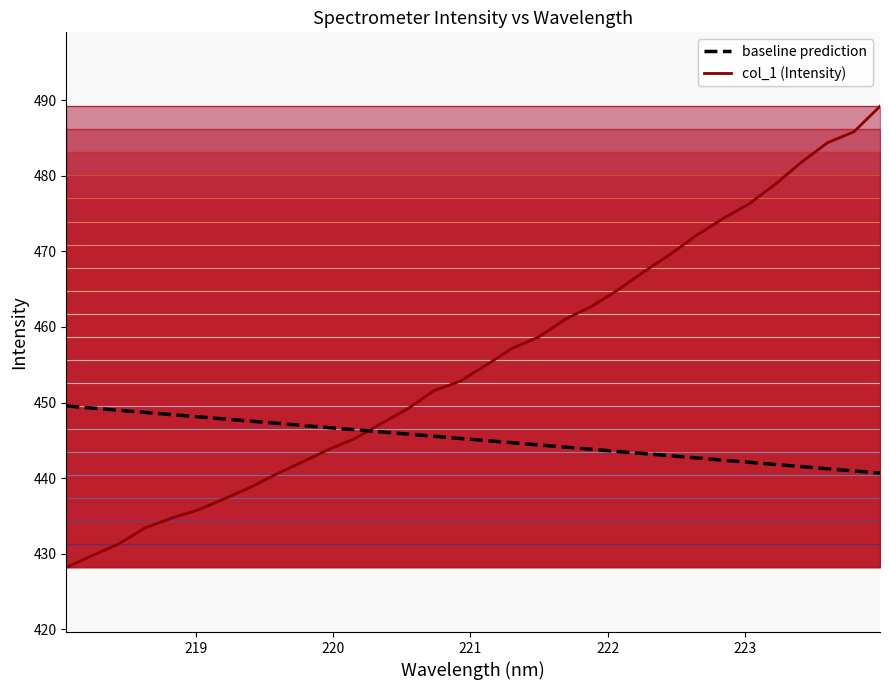

What is the sum of all col_1 (Intensity) values?

14581.2